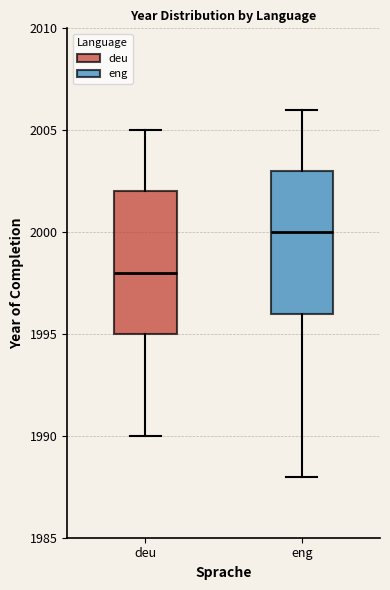

Which box has the highest median line?

eng